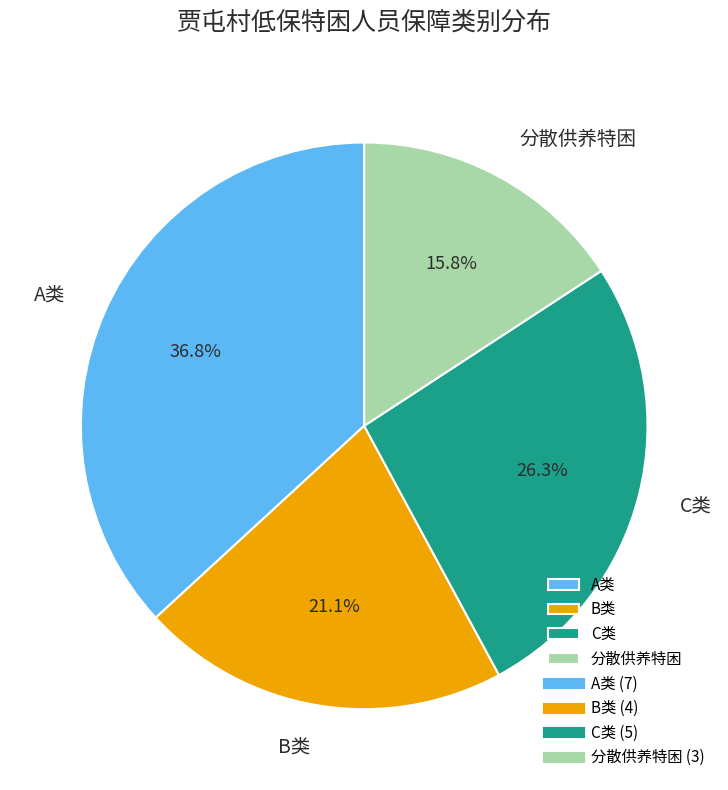

Count the number of slices in the pie.

4